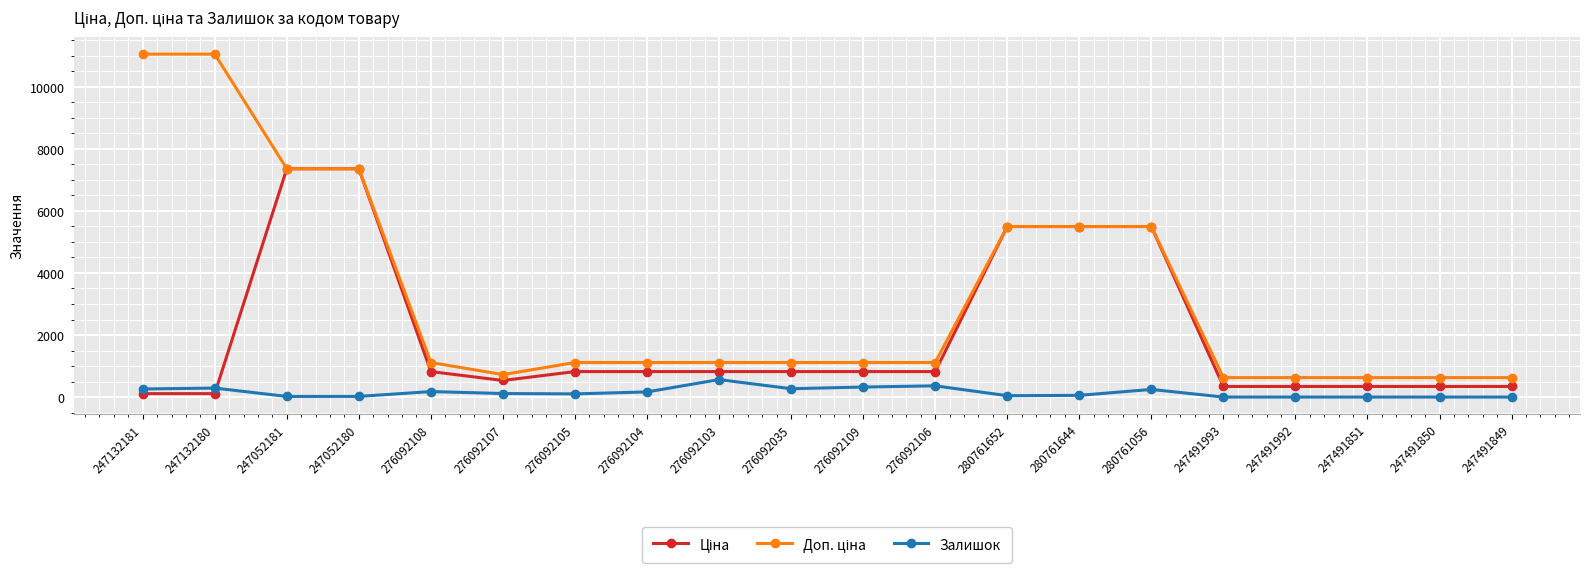

What is the label of the 2nd point from the right?

247491850